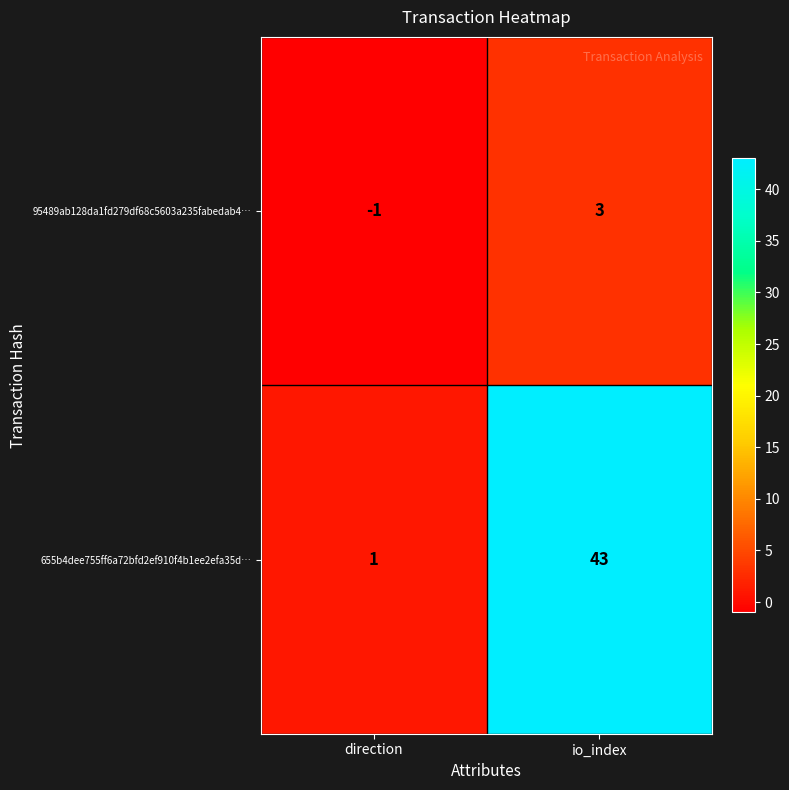

What is the difference between the 655b4dee755ff6a72bfd2ef910f4b1ee2efa35d… values at direction and io_index?

42